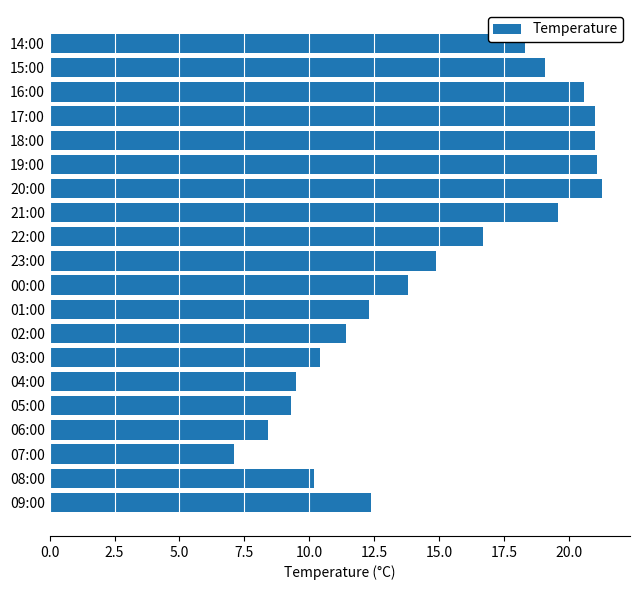

What is the average value?

14.9